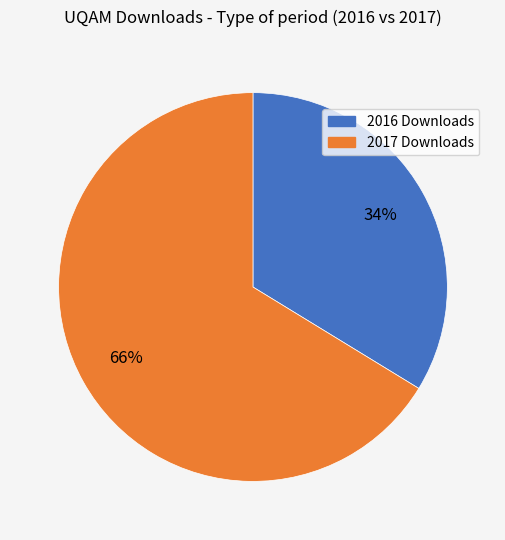

Is there any slice that represents more than half of the pie?

Yes